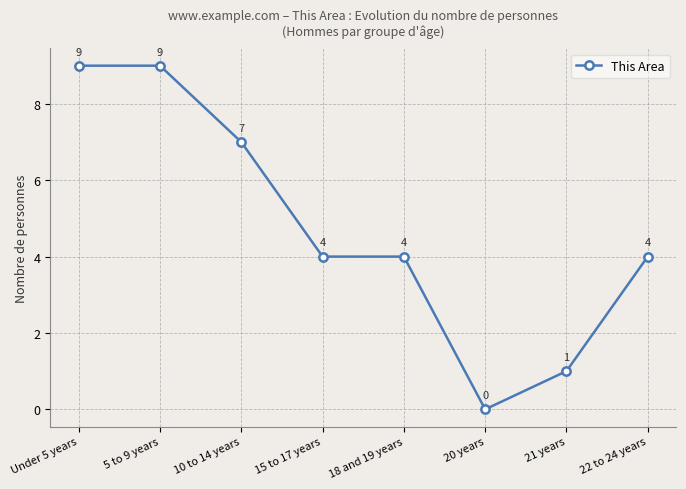

How many distinct data groups are displayed?

1